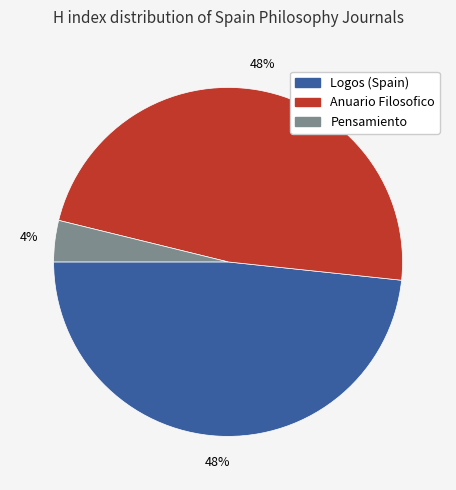

How many segments does this pie chart have?

3